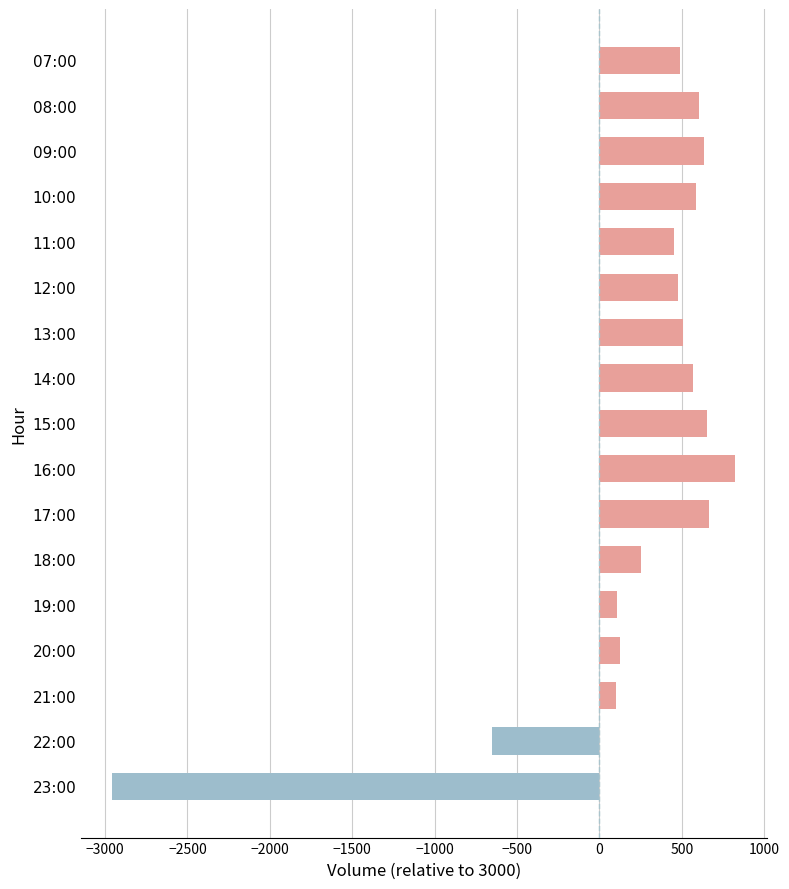

The value at 16:00 is 393. True or false?

False